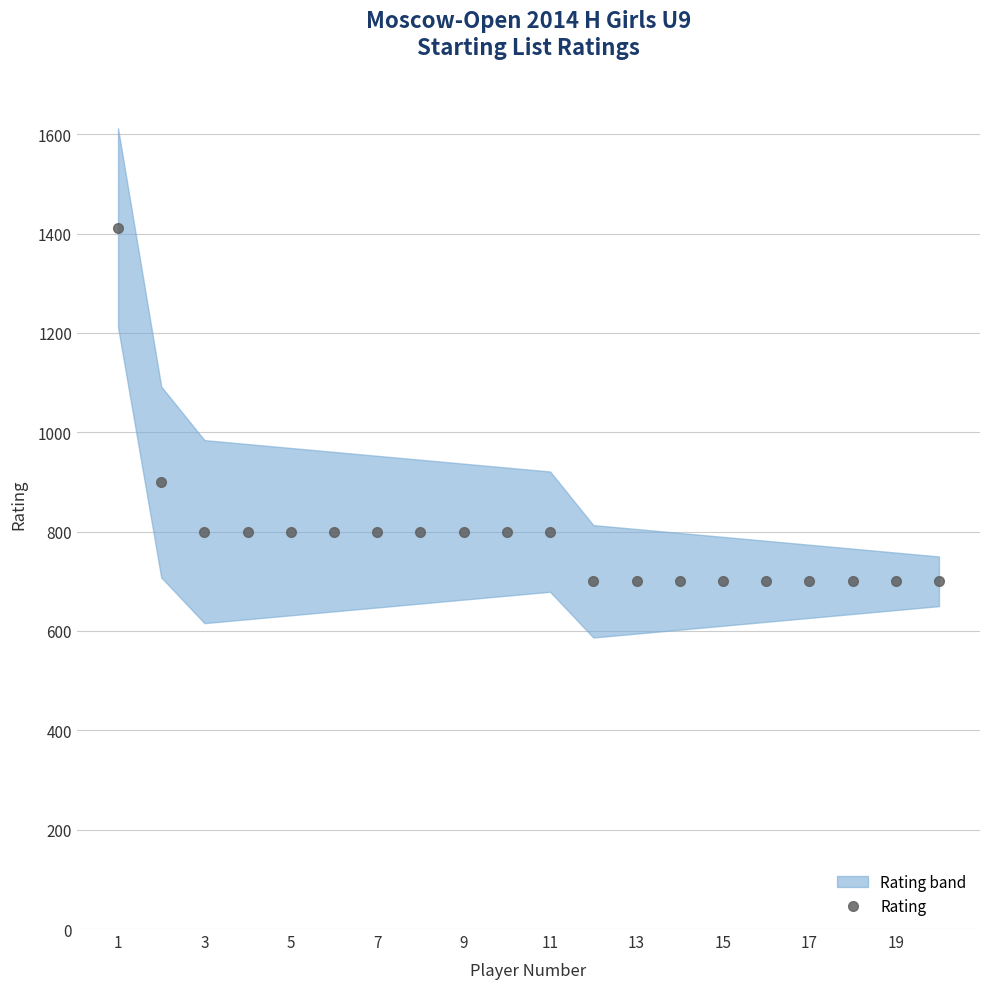

What is the maximum value shown in the chart?

1412